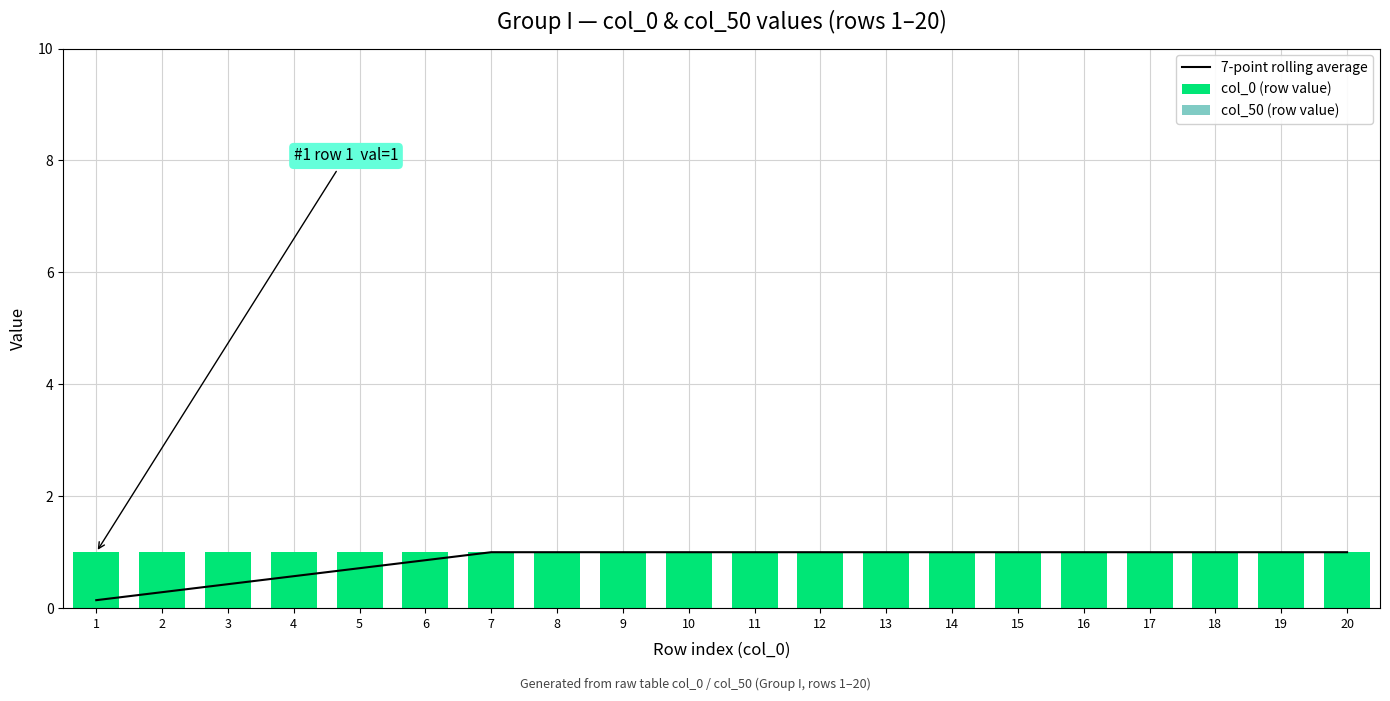

At which category is the sum across all series the highest?

7